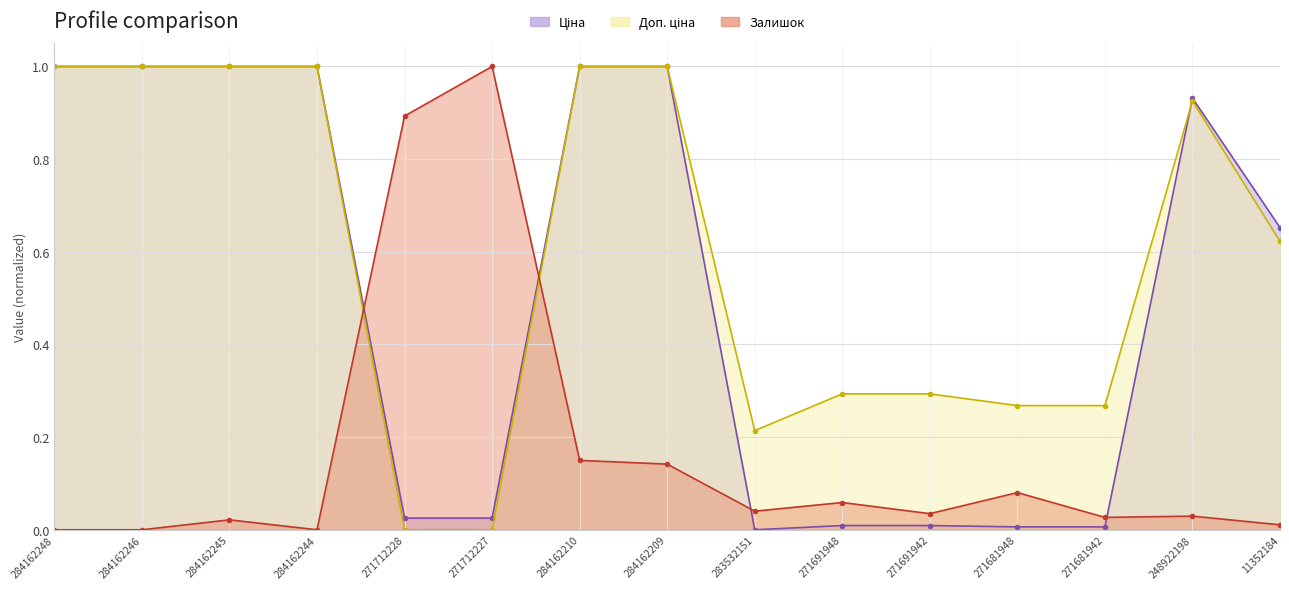

What is the greatest value displayed?

1.0